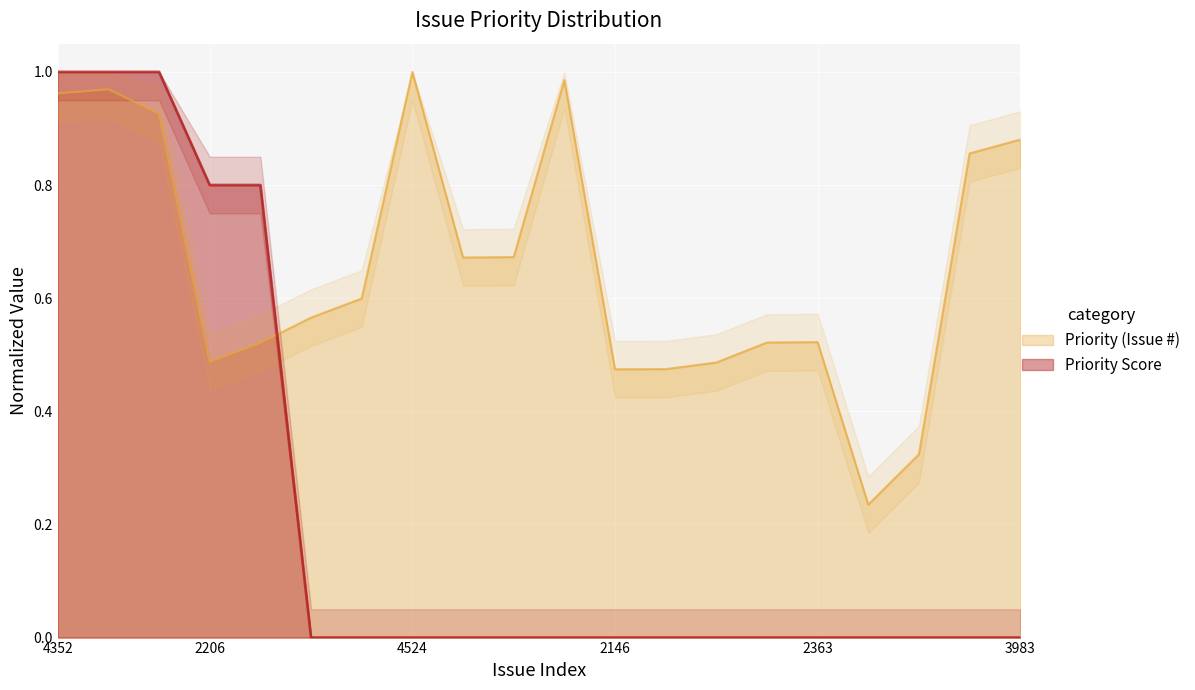

What position from the right is 2147?

8